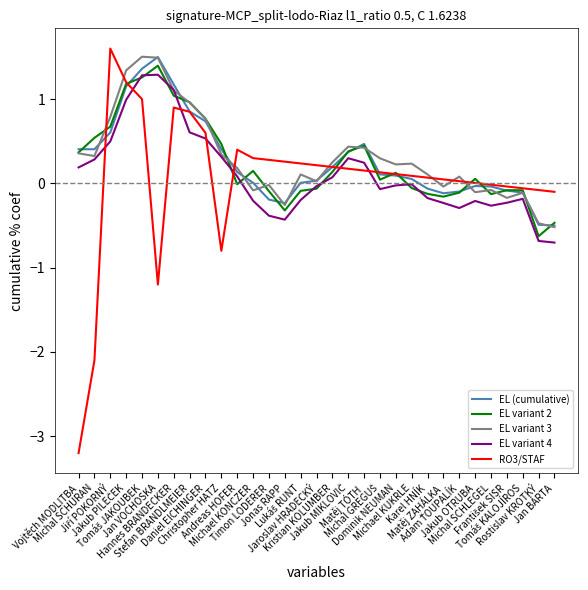

Which series has the widest spread of values?

RO3/STAF